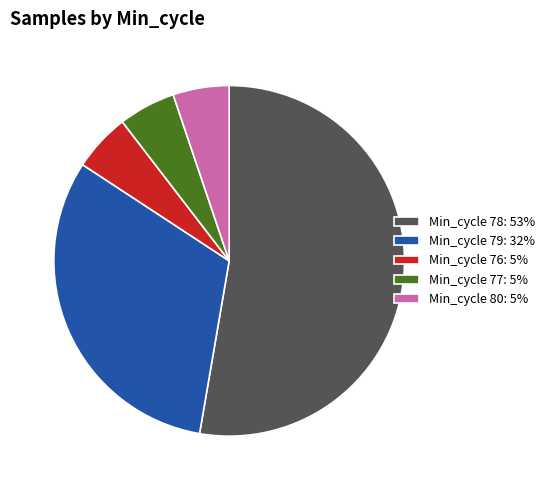

The Min_cycle 78: 53% slice represents 65% of the pie. True or false?

False